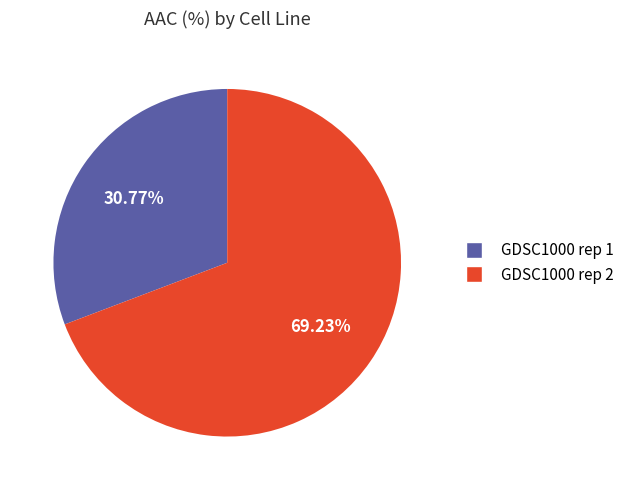

Which category has the biggest portion of the pie?

GDSC1000 rep 2